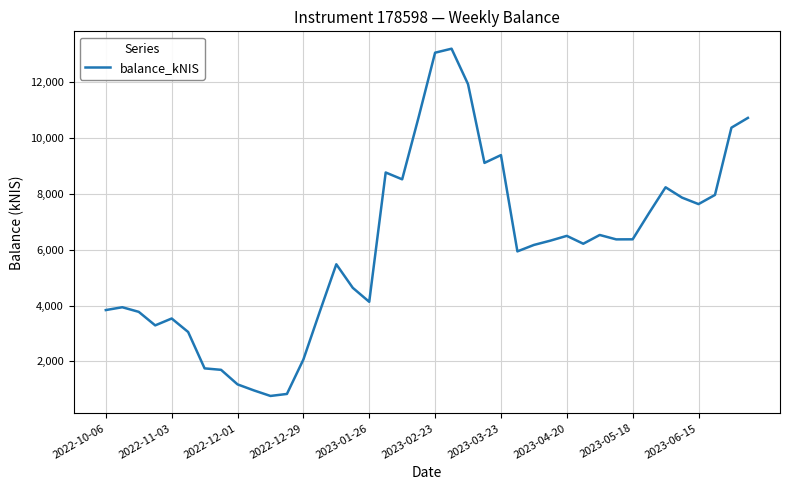

What is the difference between the maximum and minimum values?

12449.8